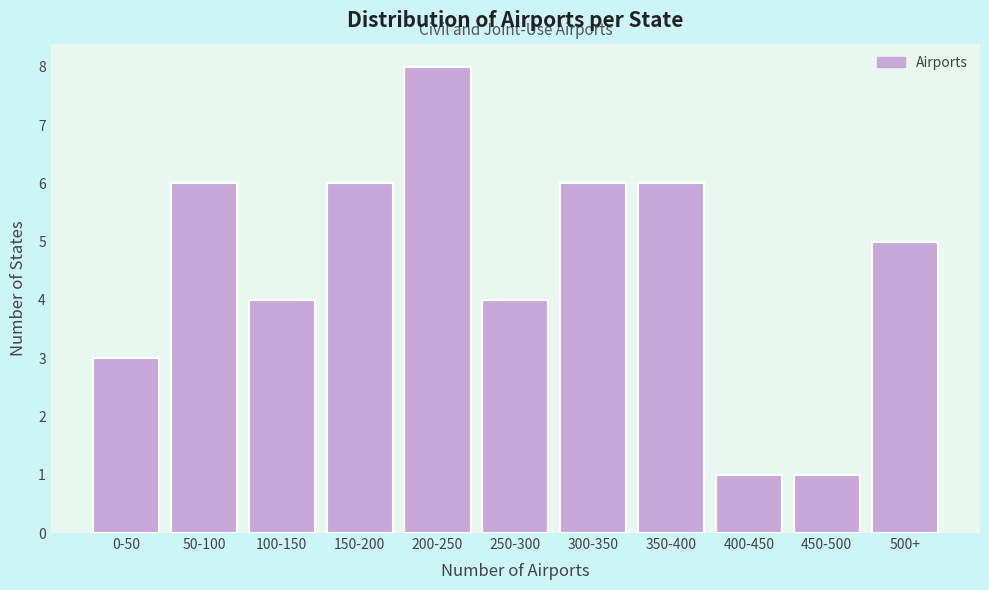

Reading left to right, what are all the values shown in this chart?

0-50=3	50-100=6	100-150=4	150-200=6	200-250=8	250-300=4	300-350=6	350-400=6	400-450=1	450-500=1	500+=5